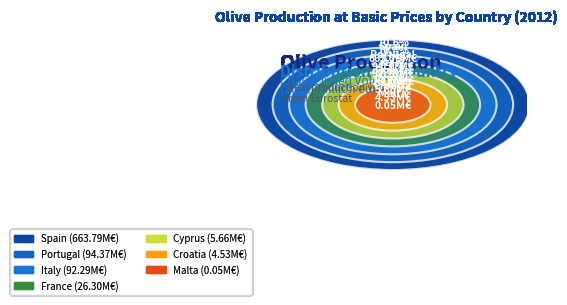

True or false: Portugal accounts for 20% of the total.

False